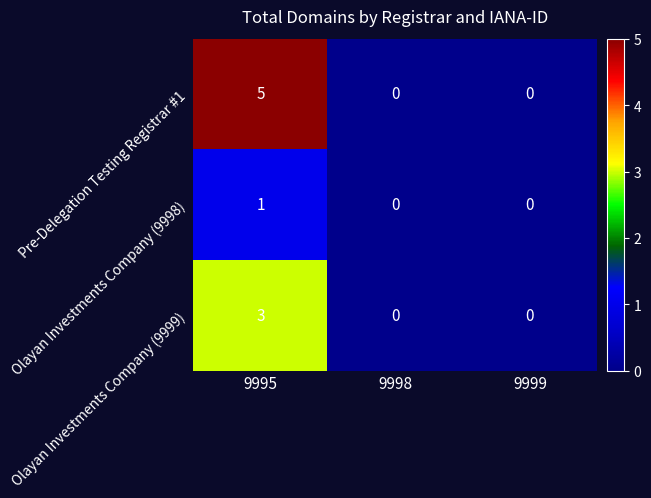

What is the difference between the maximum and minimum values in the Pre-Delegation Testing Registrar #1 series?

5